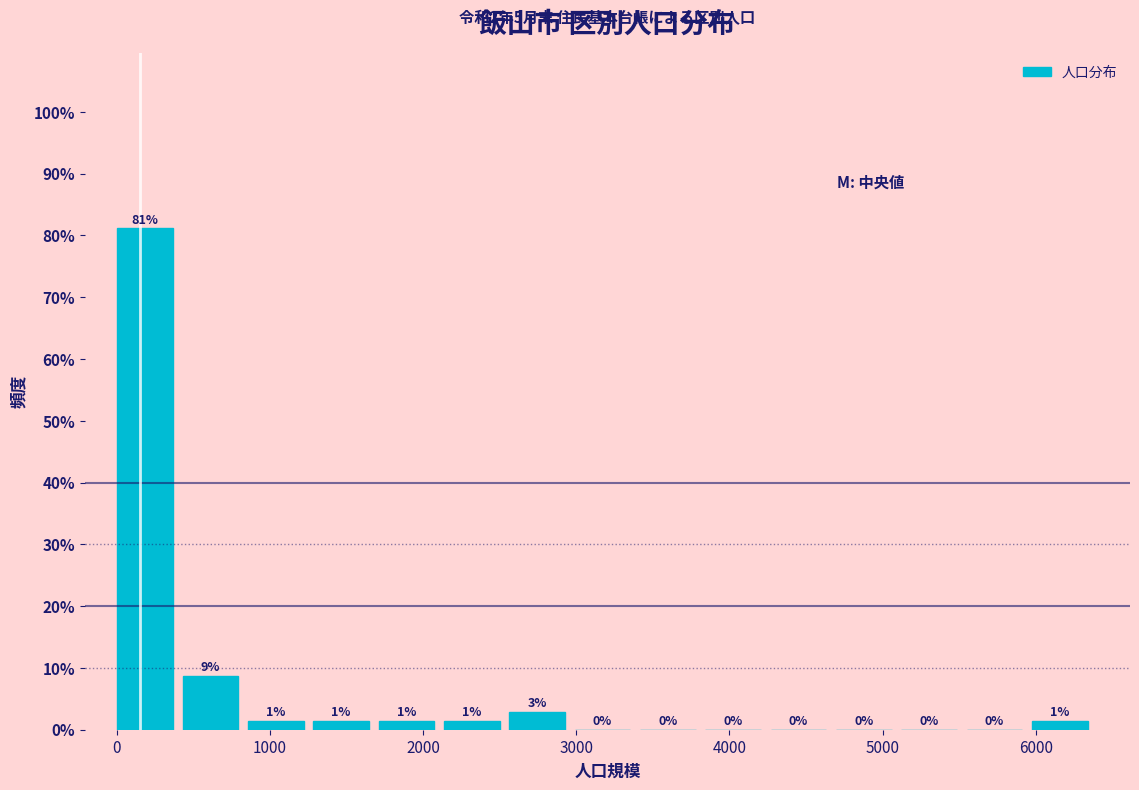

Which range on the x-axis has the tallest bar?

0 to 400